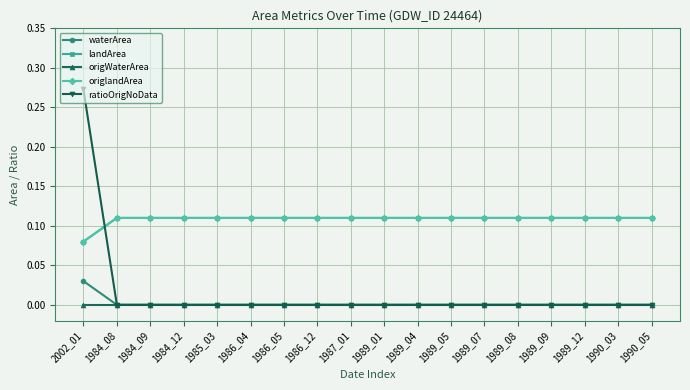

At which label does origlandArea reach its peak?

1984_08